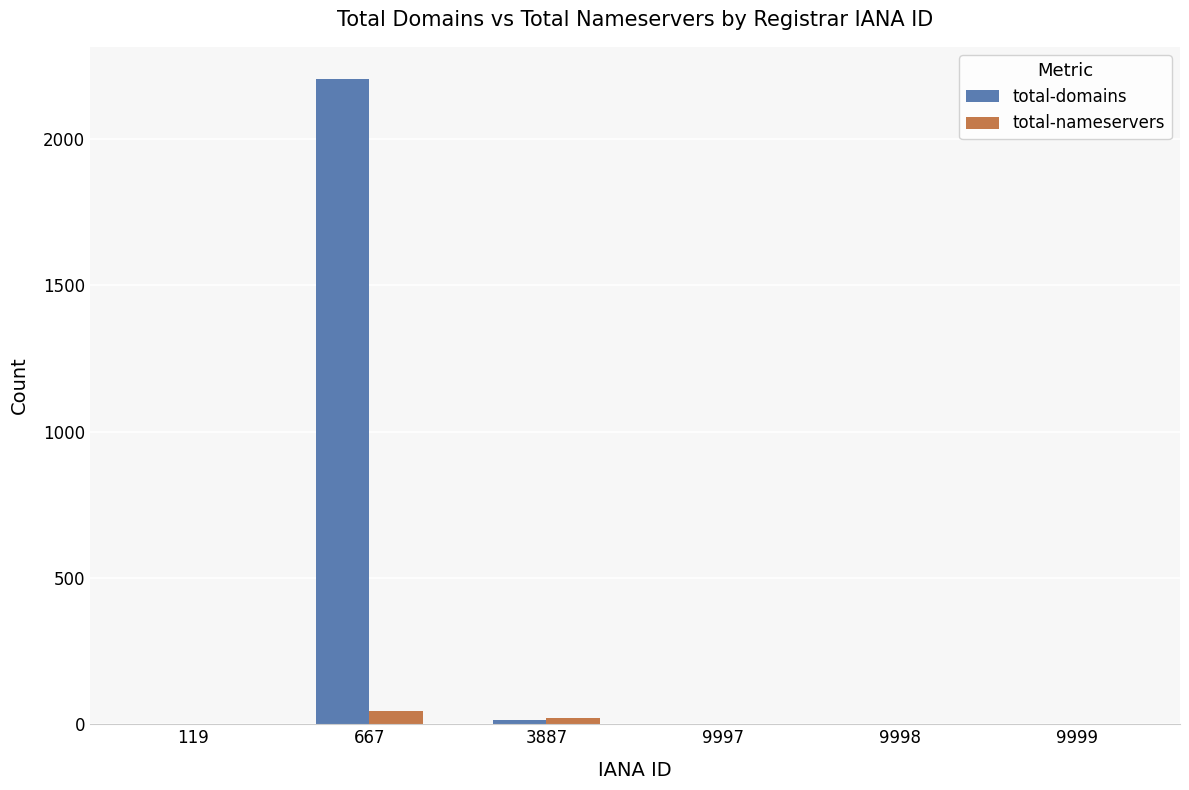

The total-domains series shows 13 at 3887. True or false?

True